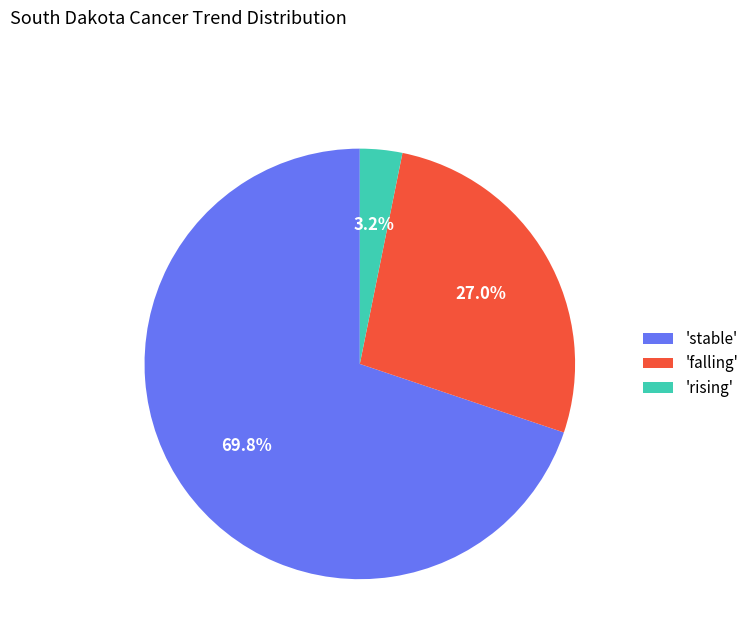

Which has a higher value, 'stable' or 'falling'?

'stable'